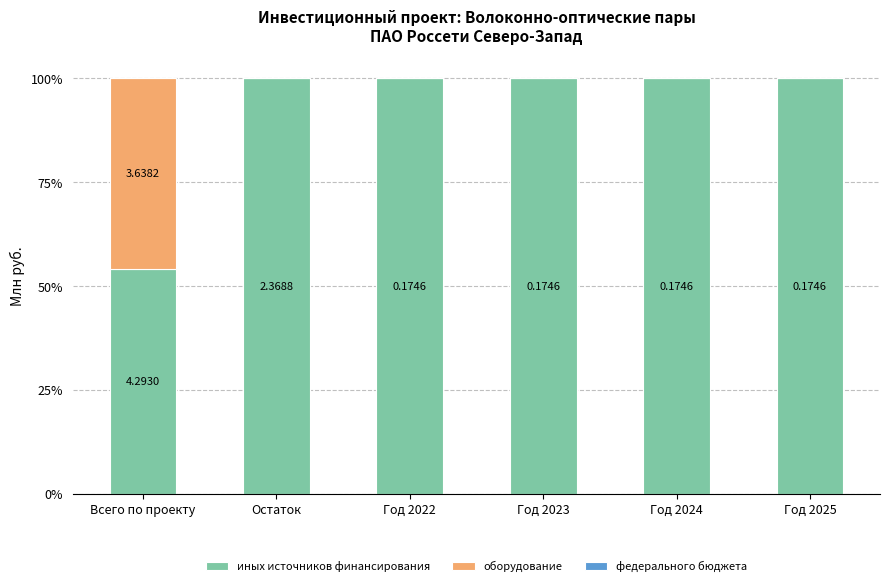

What is the sum of all иных источников финансирования values?

554.1